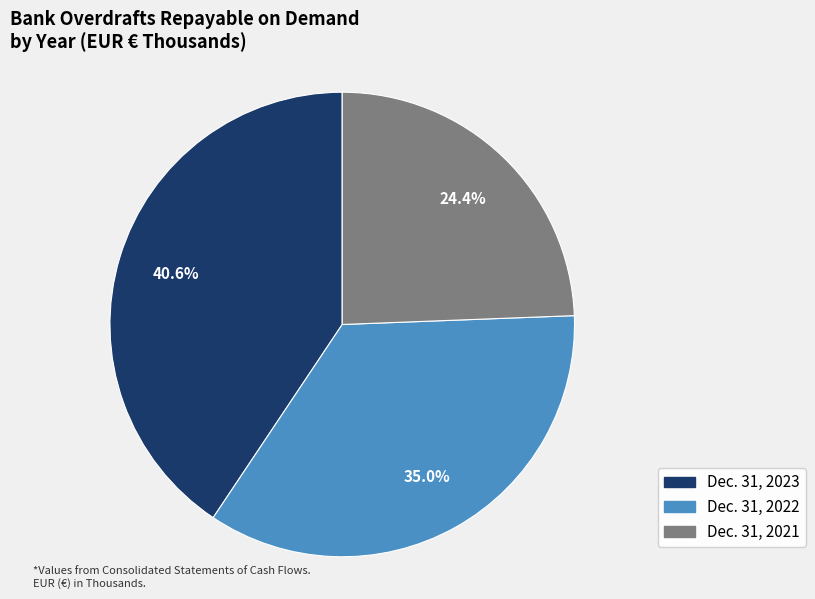

Which category has the smallest portion of the pie?

Dec. 31, 2021